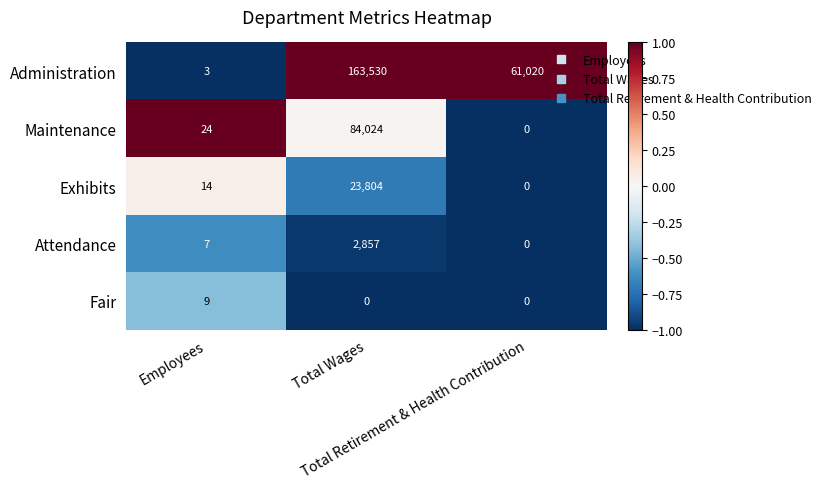

What is the average value of the Administration series?

74851